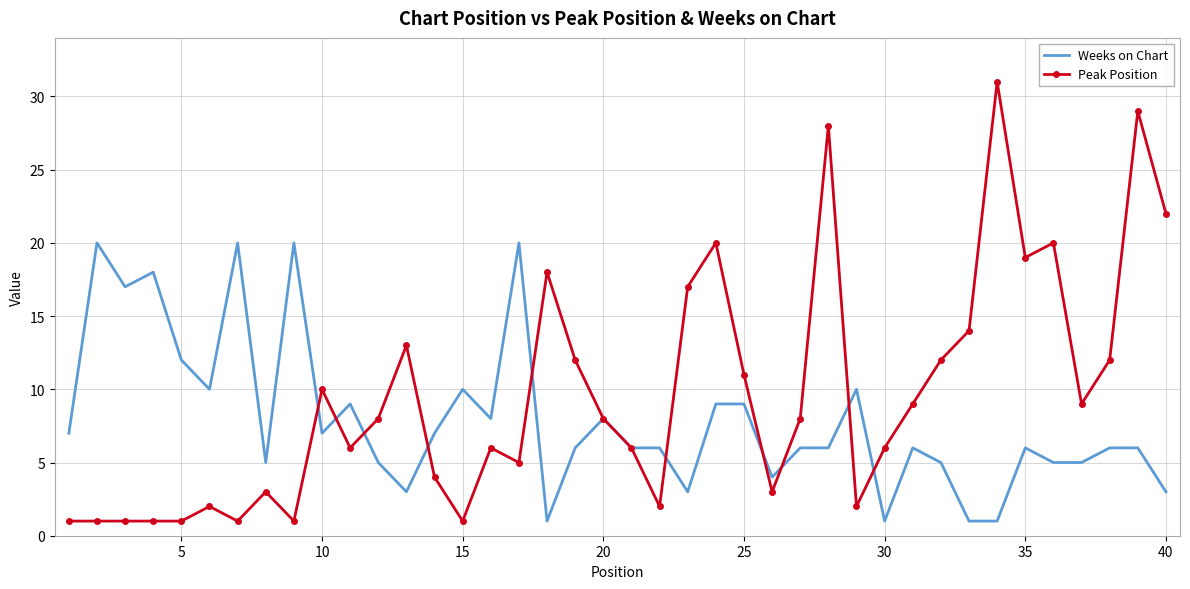

Rank the series by their average value, from highest to lowest.

Peak Position, Weeks on Chart